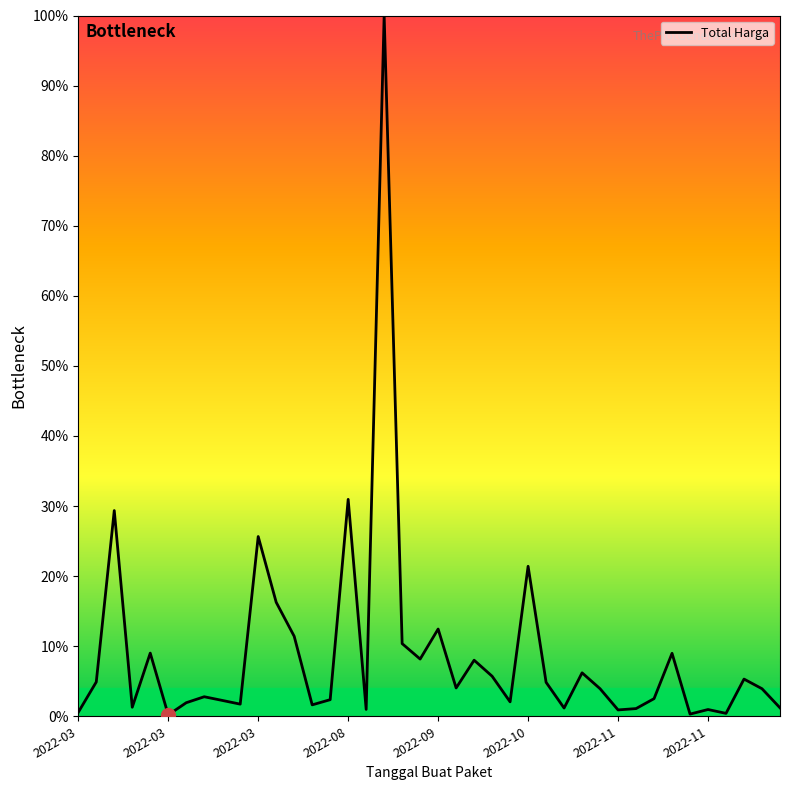

What is the sum of all values?

357.3